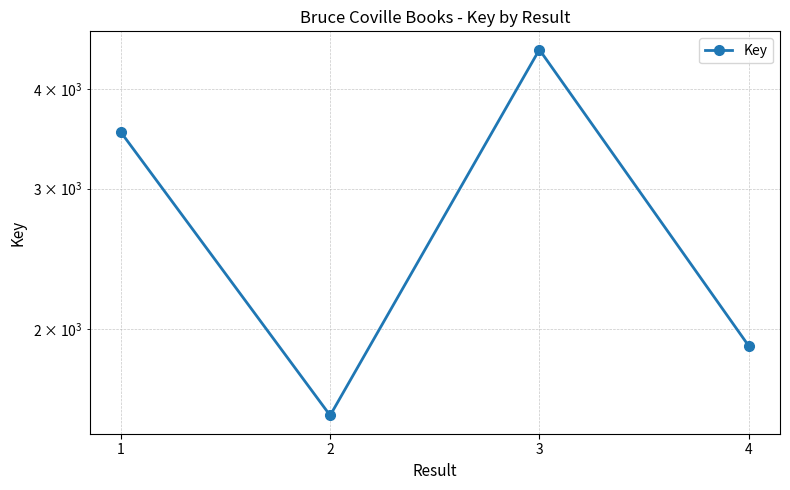

Where is the first local maximum?

3